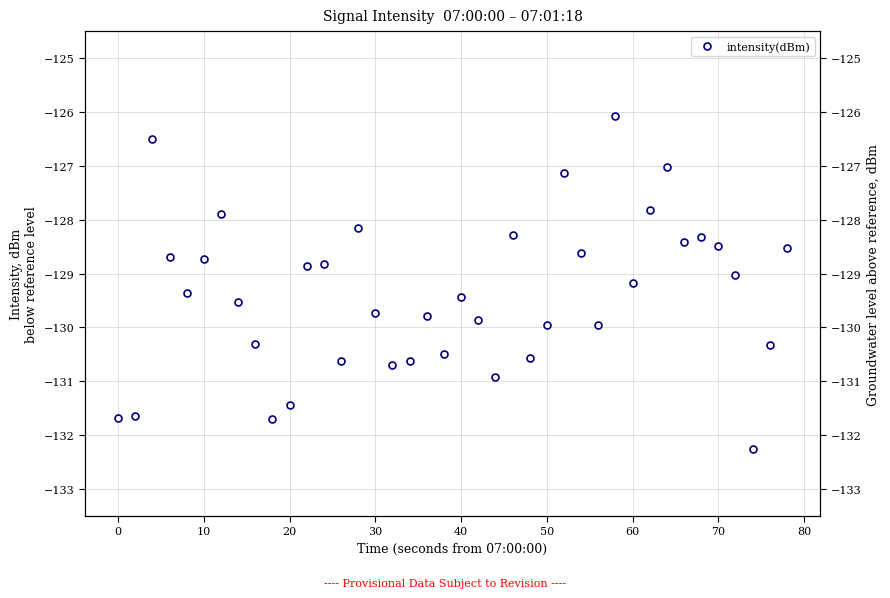

How many lines are shown in the chart?

1